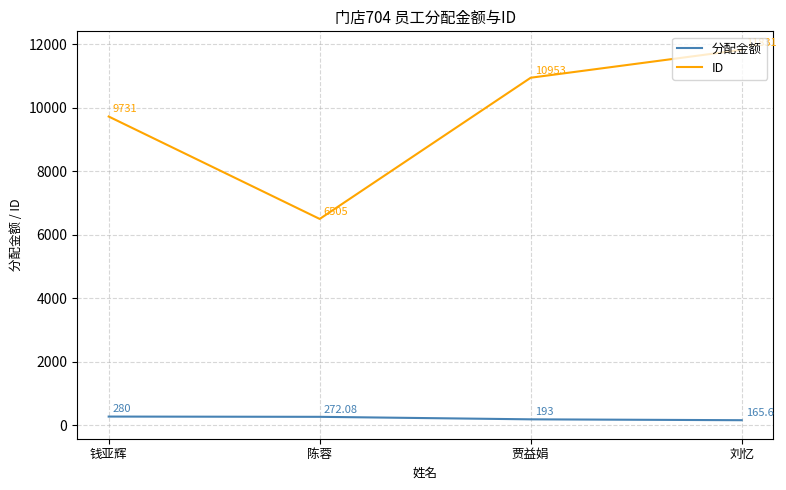

Where is the first local minimum for ID?

陈蓉